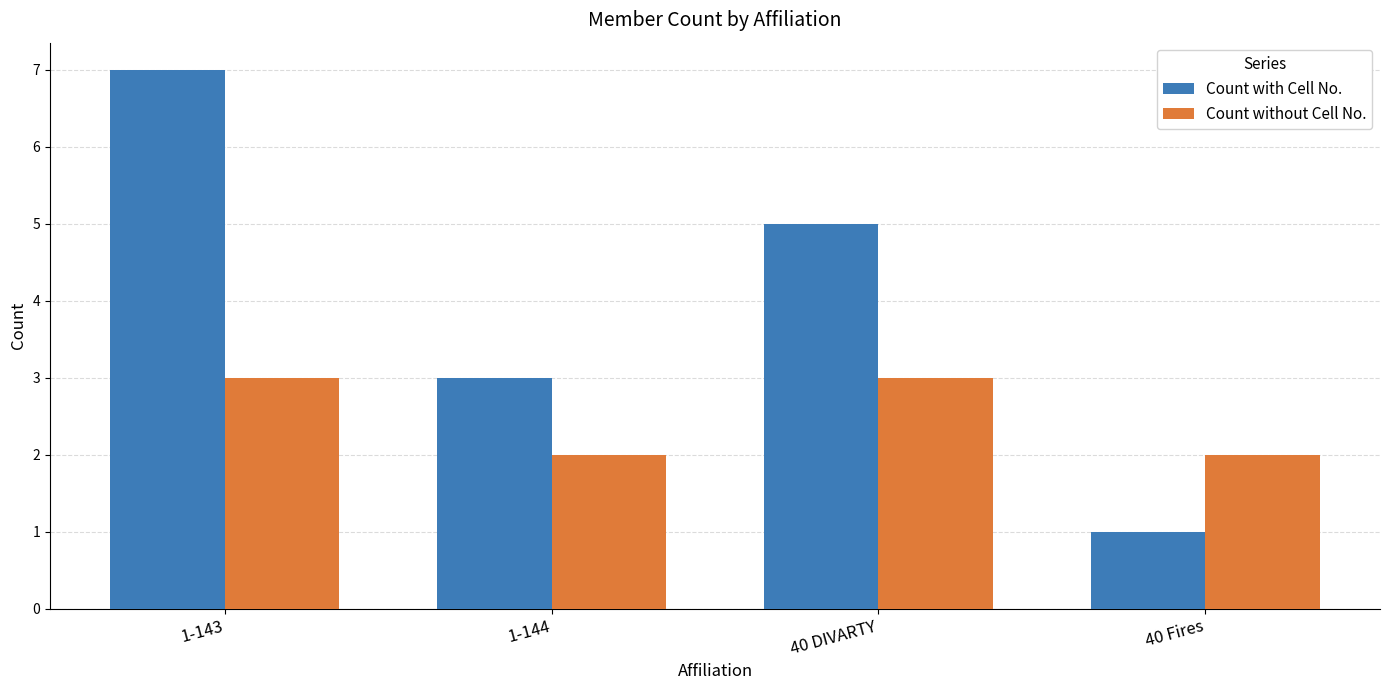

Between 1-143 and 1-144, which series saw the biggest shift?

Count with Cell No.